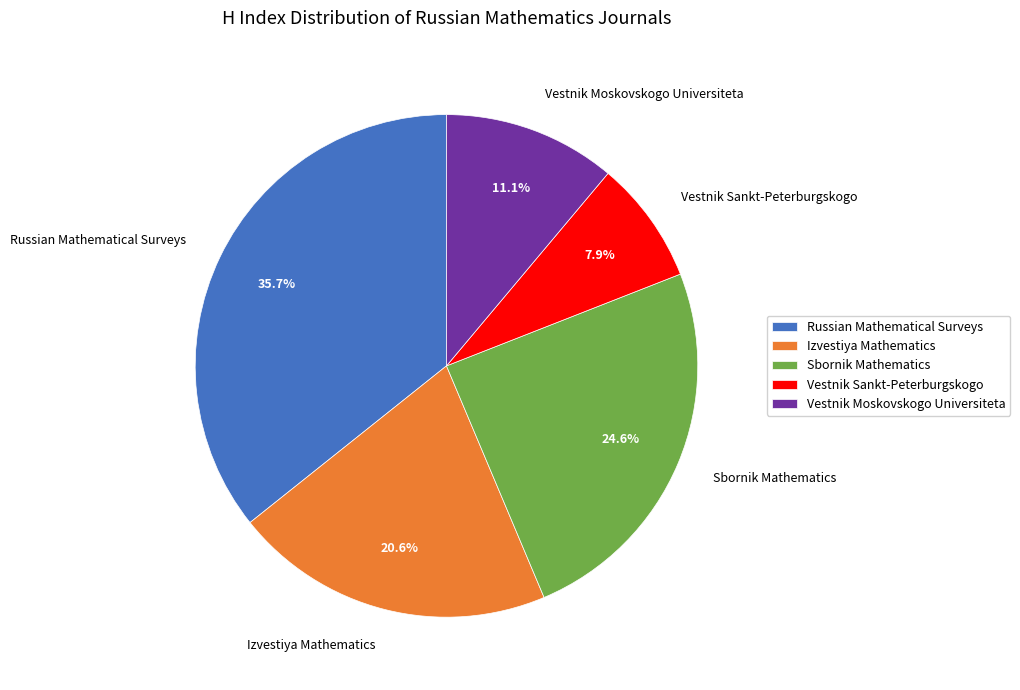

To the nearest percent, what is the combined percentage of Vestnik Sankt-Peterburgskogo and Izvestiya Mathematics?

29%